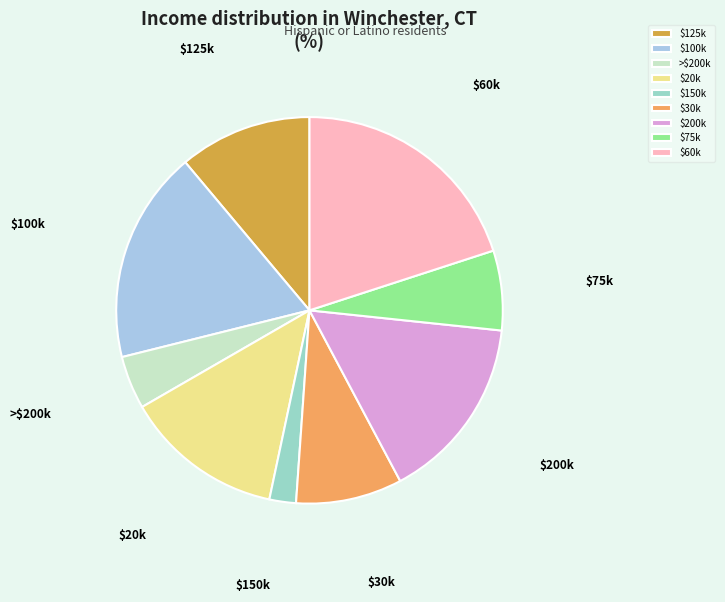

Is it true that $75k is 7% of the pie?

True